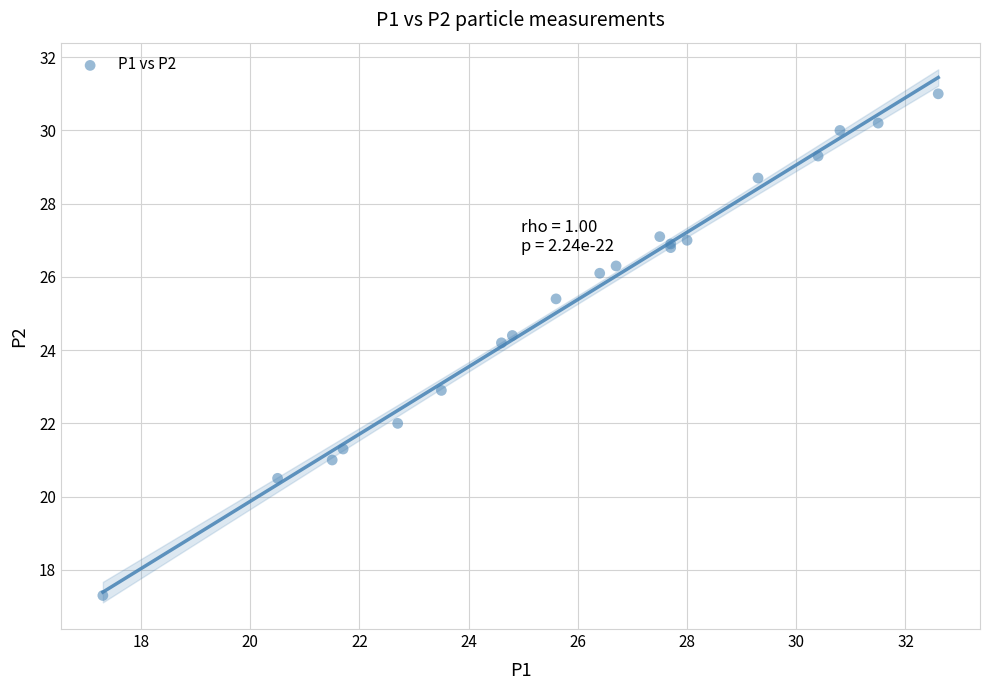

What Y value in the scatter plot is closest to 24?

24.2